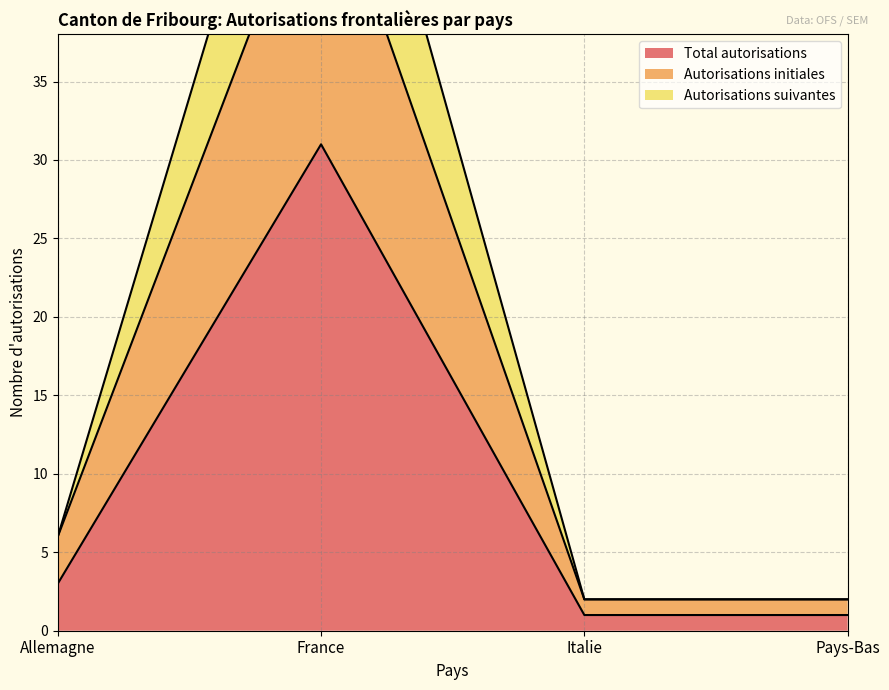

Reading left to right, extract all data points from this chart.

Total autorisations: 3	31	1	1
Autorisations initiales: 6	50	2	2
Autorisations suivantes: 6	62	2	2